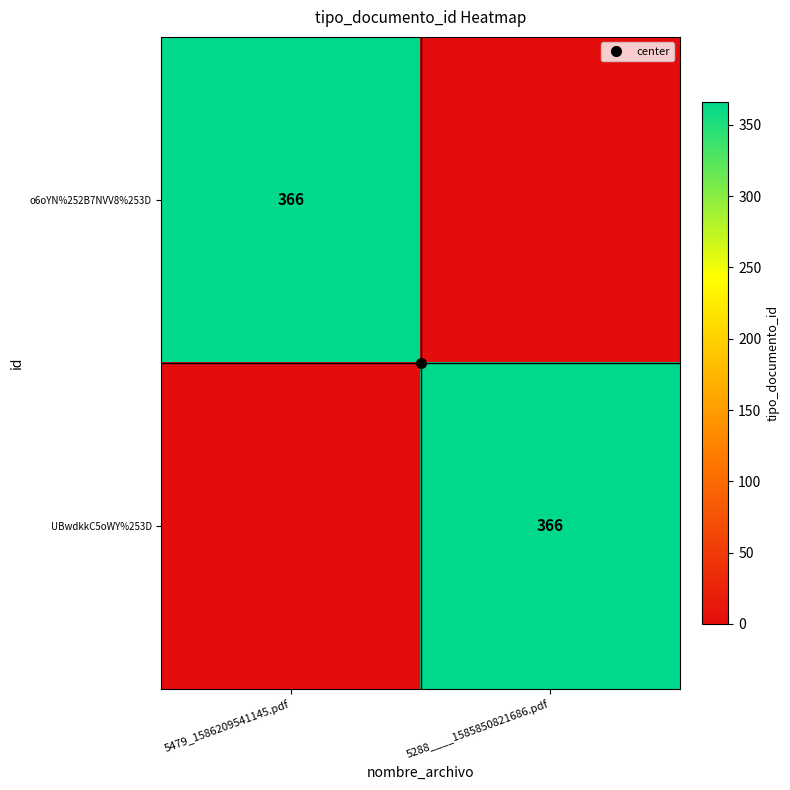

Where is UBwdkkC5oWY%253D nearest to the value 183?

5479_1586209541145.pdf